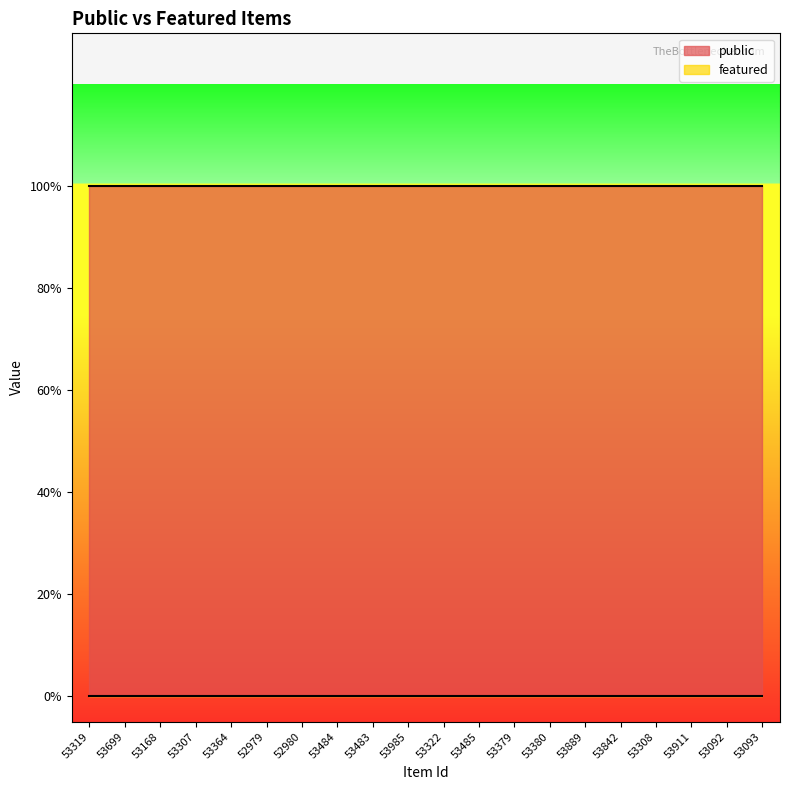

At which label is public closest to 1?

53319